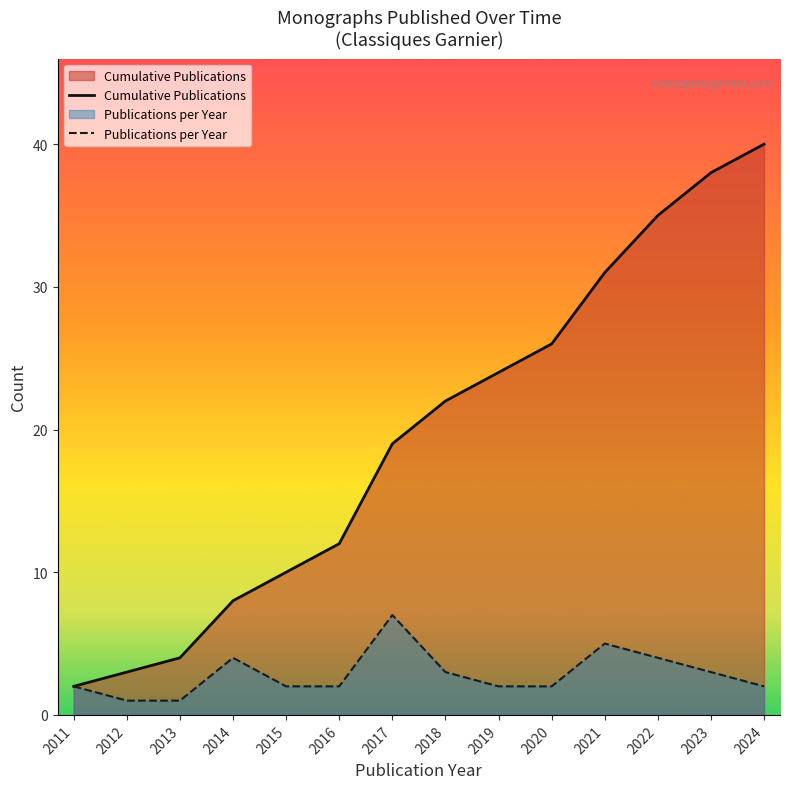

True or false: Publications per Year has a value of 1 at 2015.

False